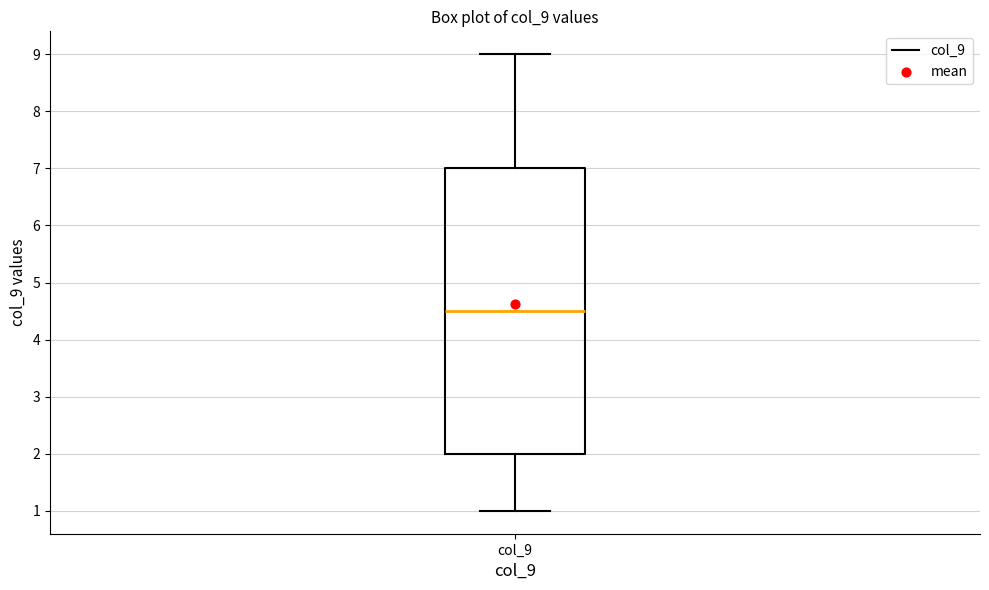

Read this box plot against the y-axis: the position of the median line, the range covered by the box, and the ends of both whiskers. The values are not printed on the chart, so give them approximately, as read against the axis.

median 4.5, box 2.0 to 7.0, whiskers 1.0 to 9.0